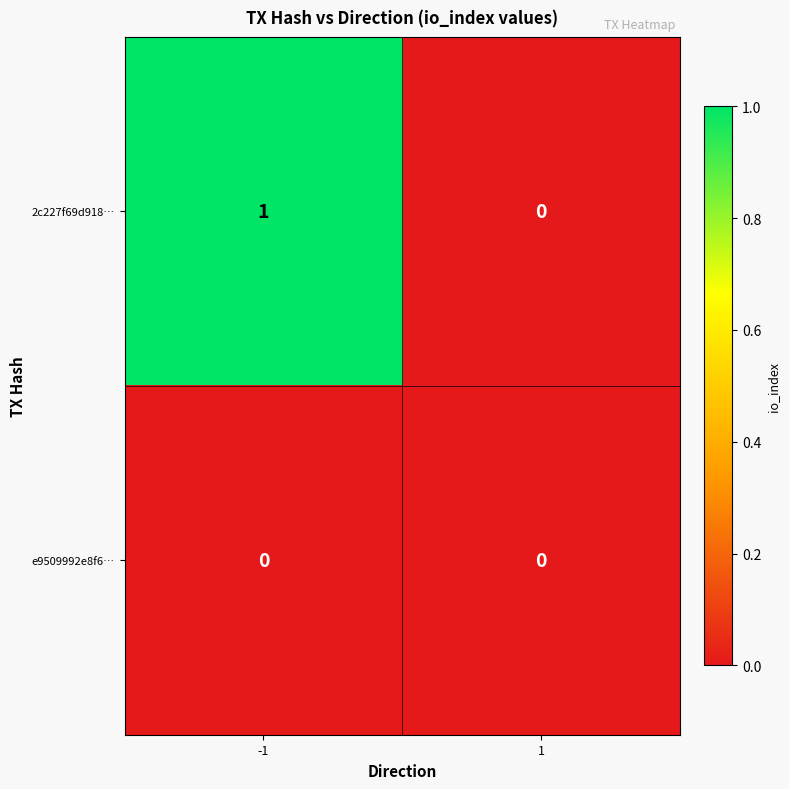

List the series in order of their peak value, highest first.

2c227f69d918…, e9509992e8f6…